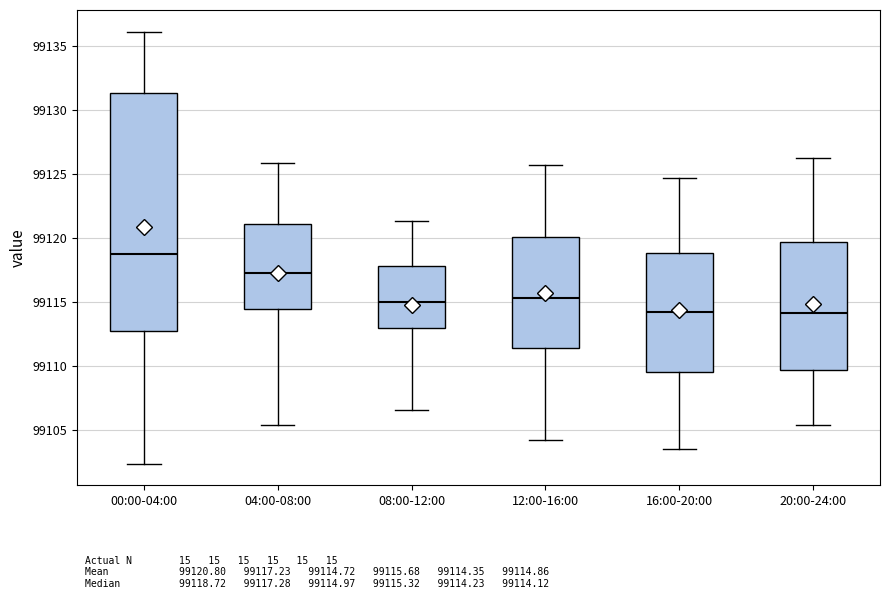

Reading left to right, read every box against the y-axis: the position of its median line, the range the box covers, and the ends of its whiskers. The values are not printed on the chart, so give them approximately, as read against the axis.

00:00-04:00: median 99118.5, box 99112.5 to 99131.5, whiskers 99102.5 to 99136.0
04:00-08:00: median 99117.5, box 99114.5 to 99121.0, whiskers 99105.5 to 99126.0
08:00-12:00: median 99115.0, box 99113.0 to 99118.0, whiskers 99106.5 to 99121.5
12:00-16:00: median 99115.5, box 99111.5 to 99120.0, whiskers 99104.0 to 99125.5
16:00-20:00: median 99114.0, box 99109.5 to 99119.0, whiskers 99103.5 to 99124.5
20:00-24:00: median 99114.0, box 99109.5 to 99119.5, whiskers 99105.5 to 99126.0